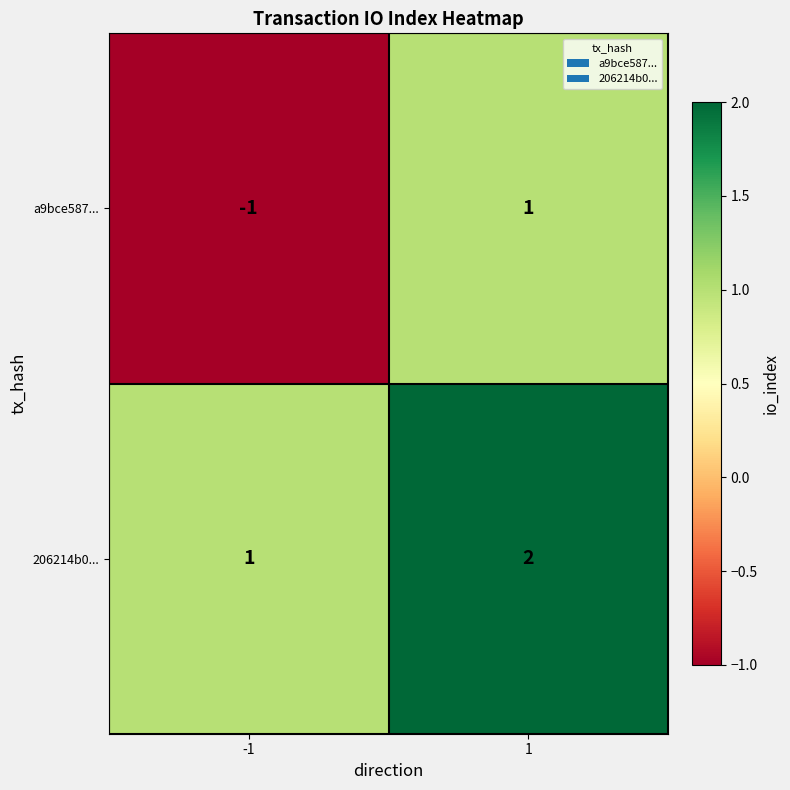

What is the sum of the 206214b0... values at -1 and 1?

3